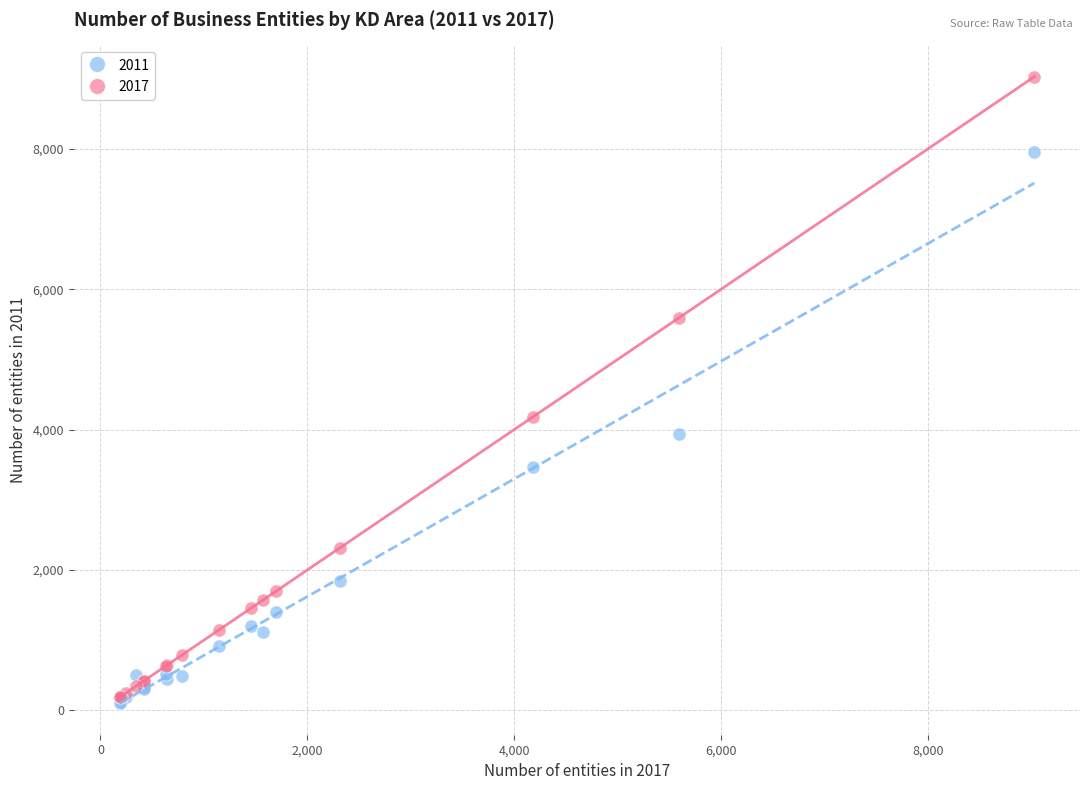

In the 2017 series, what Y value is closest to 4607?

4187